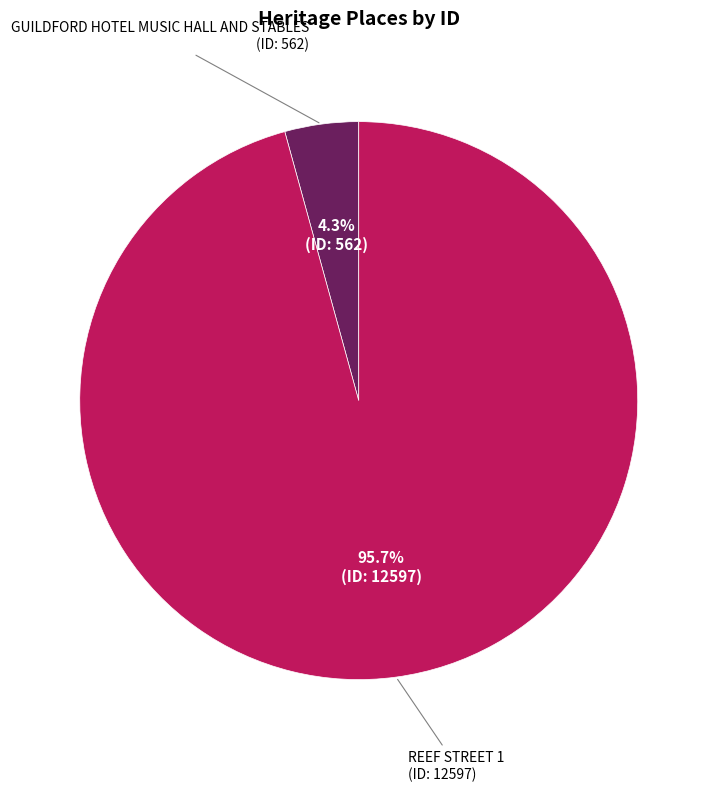

Is there a majority slice in this chart?

Yes